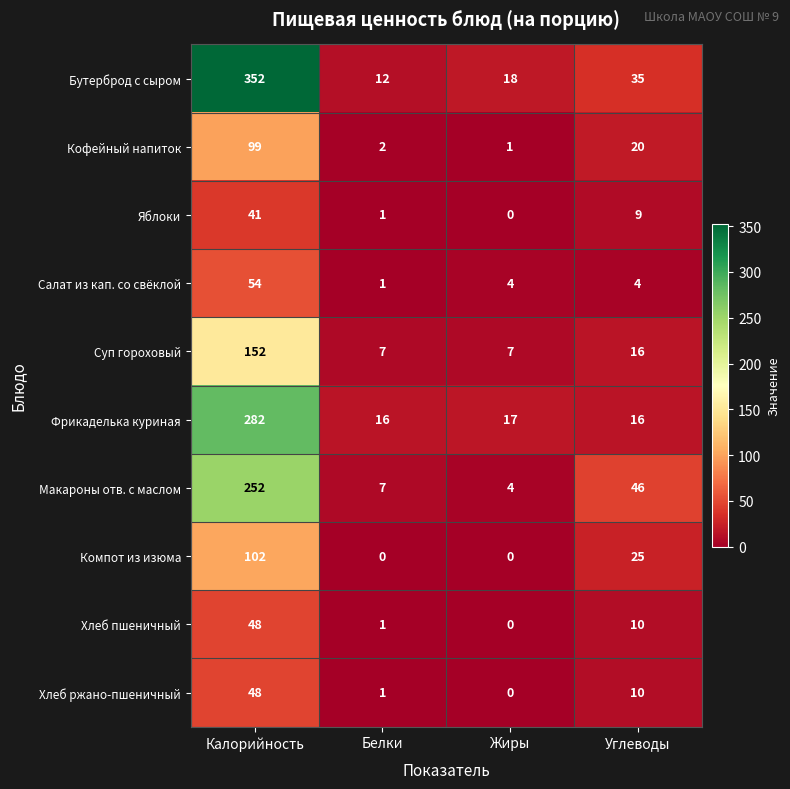

What is the total value across all series at Белки?

48